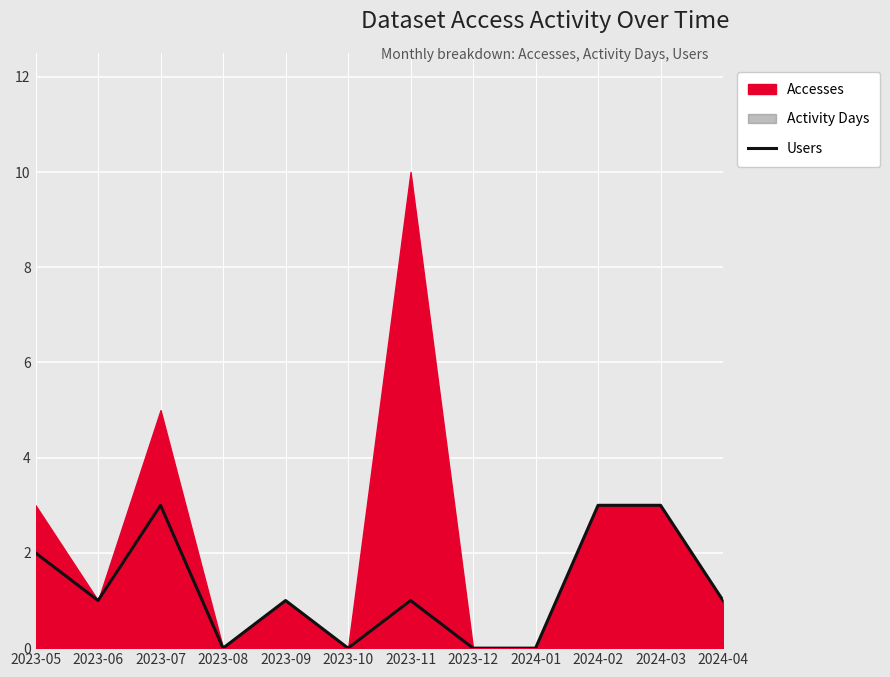

What is the sum of the values at 2023-12 and 2023-07?

3